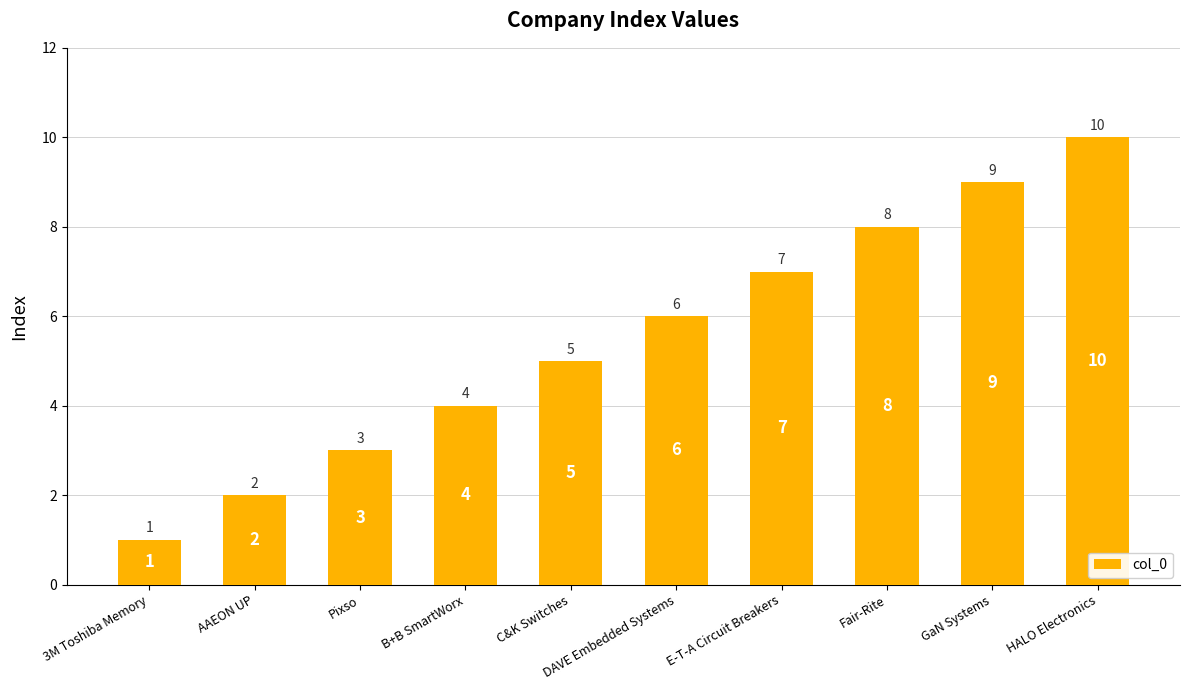

Is it true that the value at Fair-Rite is 4?

False